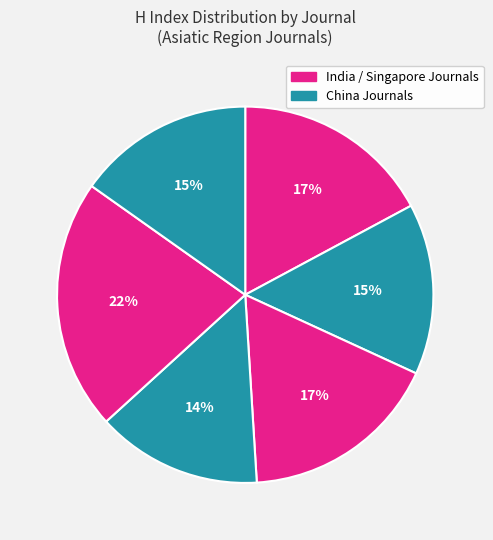

How many slices are in this pie chart?

6